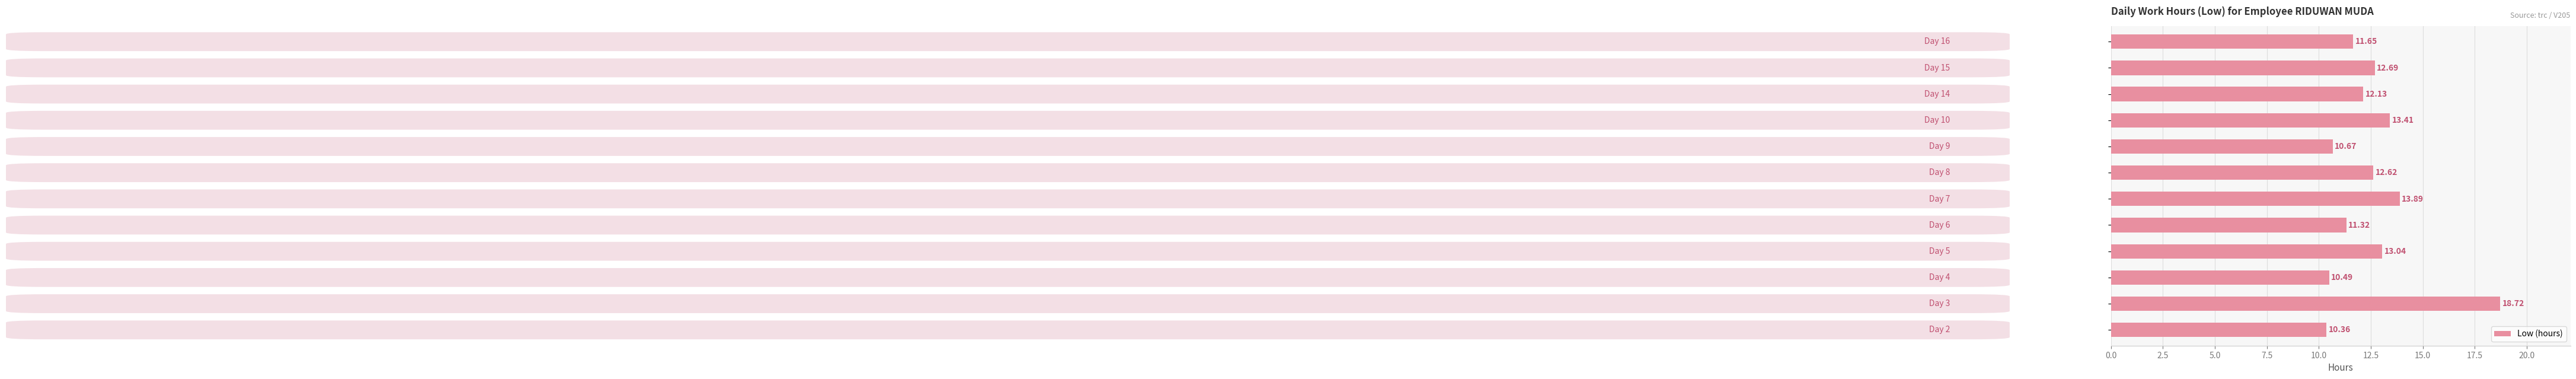

How many series are shown in this chart?

1